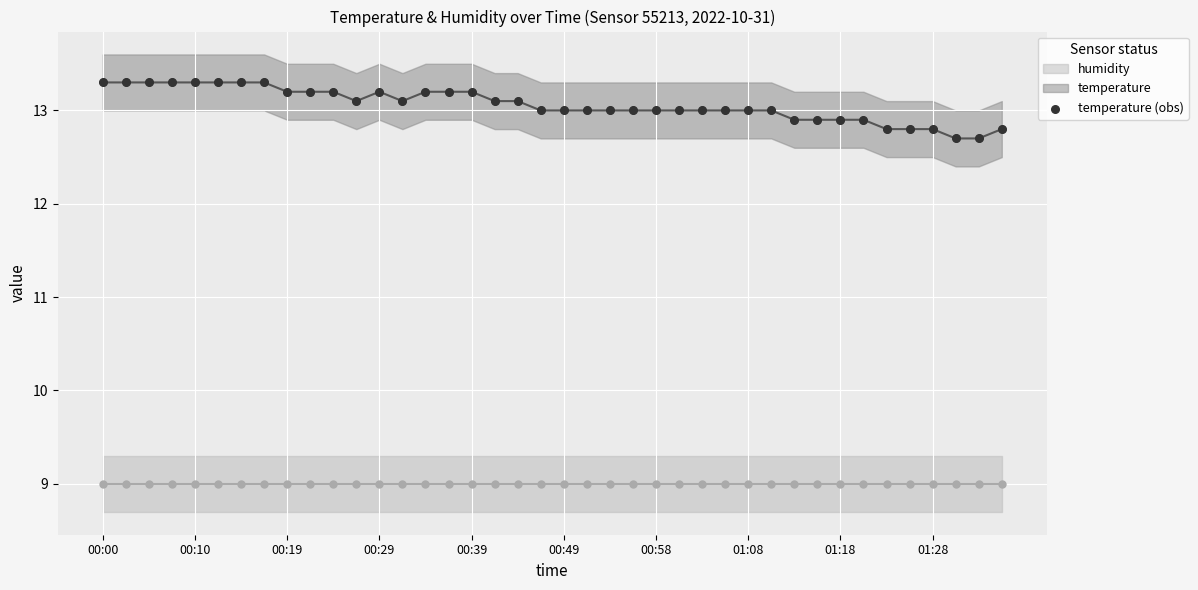

What is the range of Y values (max minus min)?

0.6